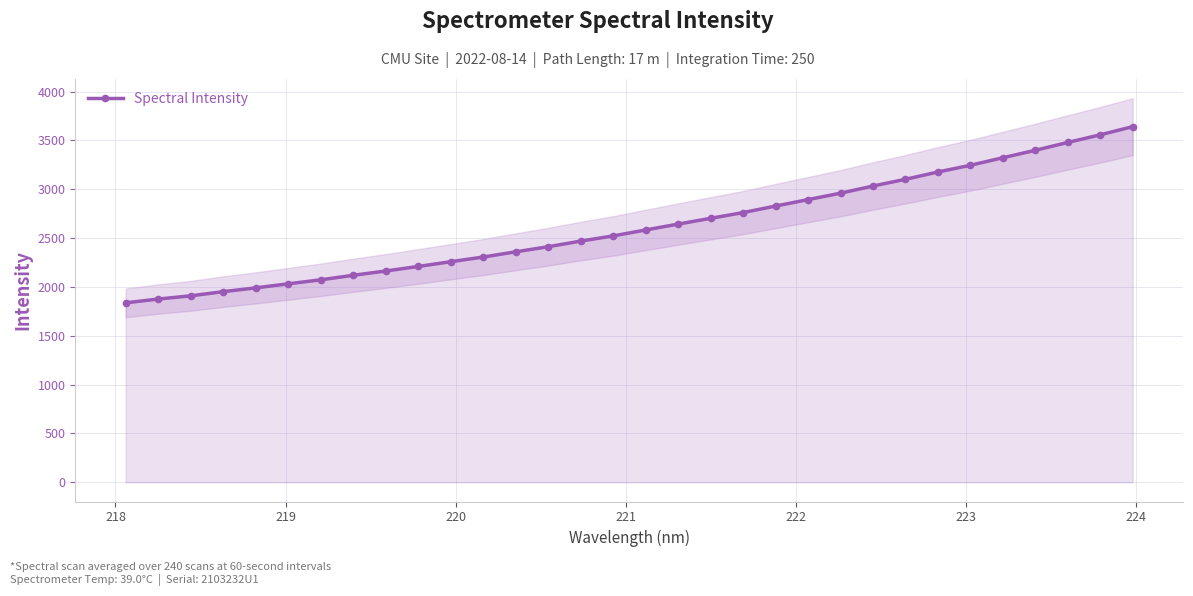

What is the value of the Spectral Intensity point at the 17th from the left?

2583.4